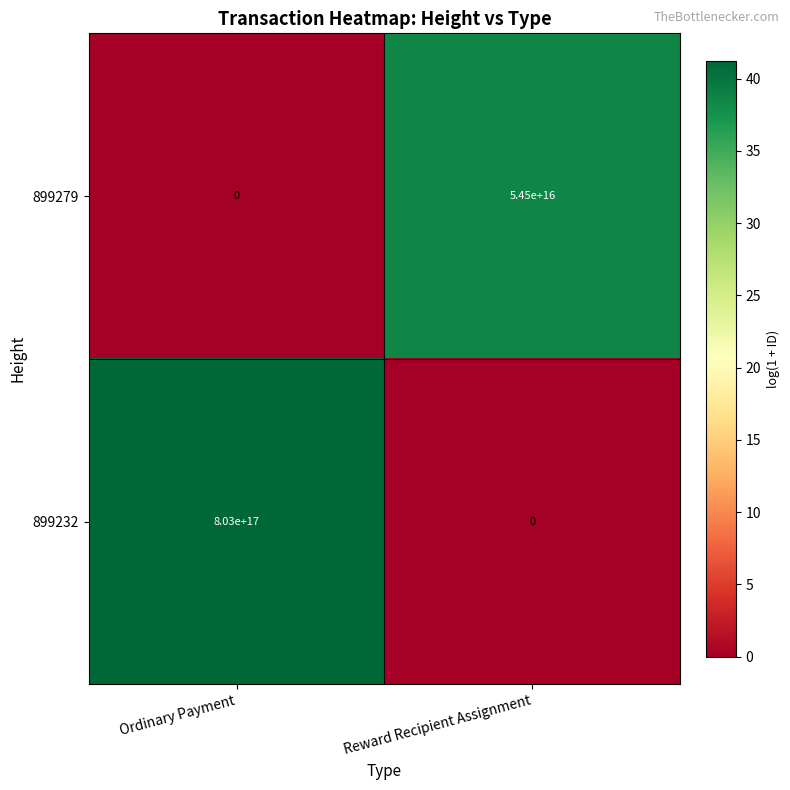

Rank the series by their average value, from lowest to highest.

899279, 899232